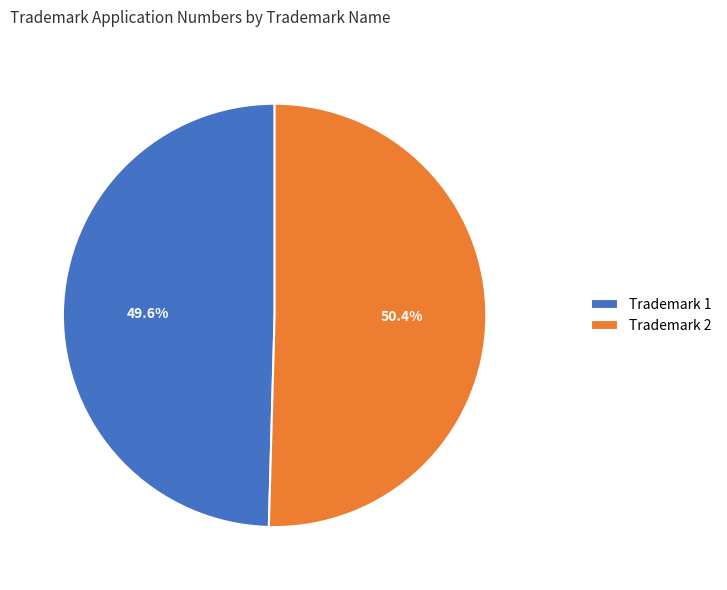

What percentage is NOT represented by Trademark 1?

50.4%